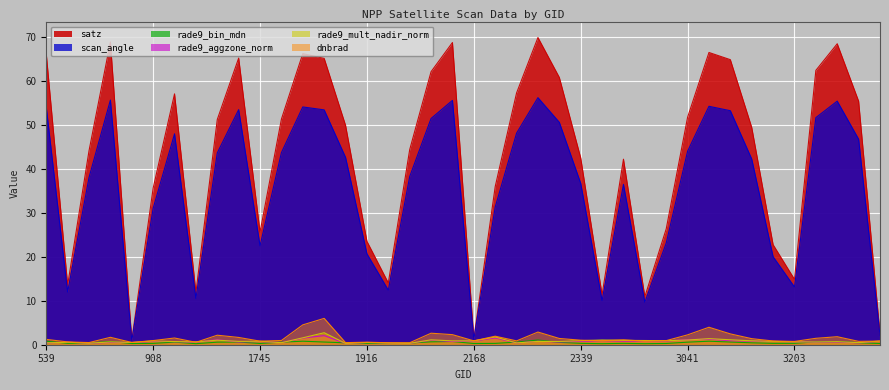

How many lines are shown in the chart?

6